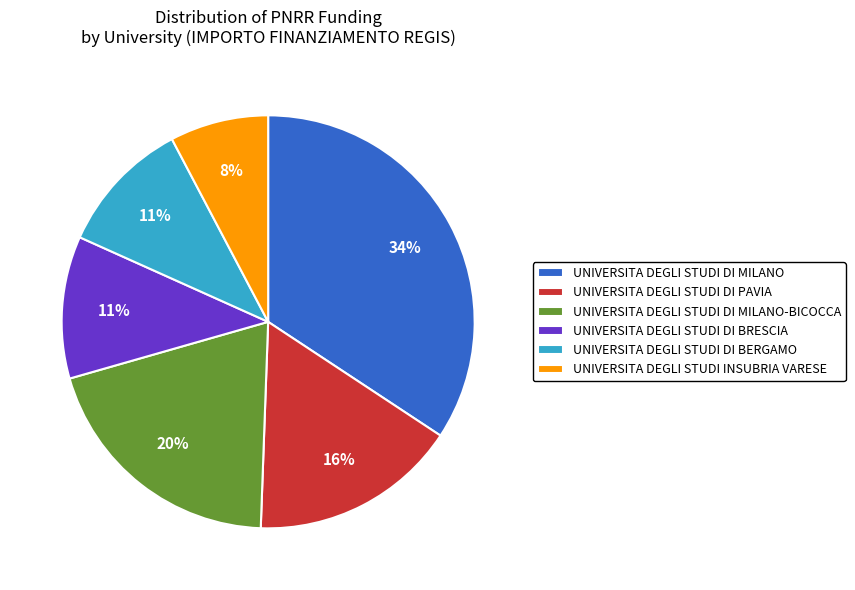

Does any single category account for the majority?

No